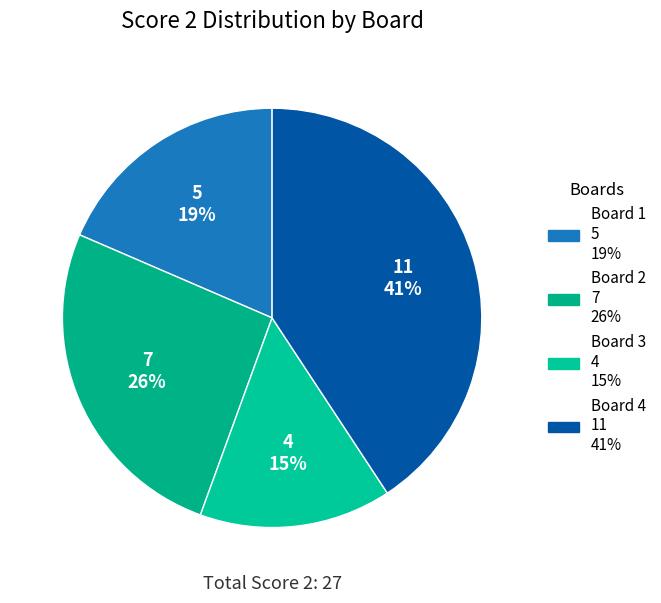

What is the smallest slice in the pie chart?

Board 3